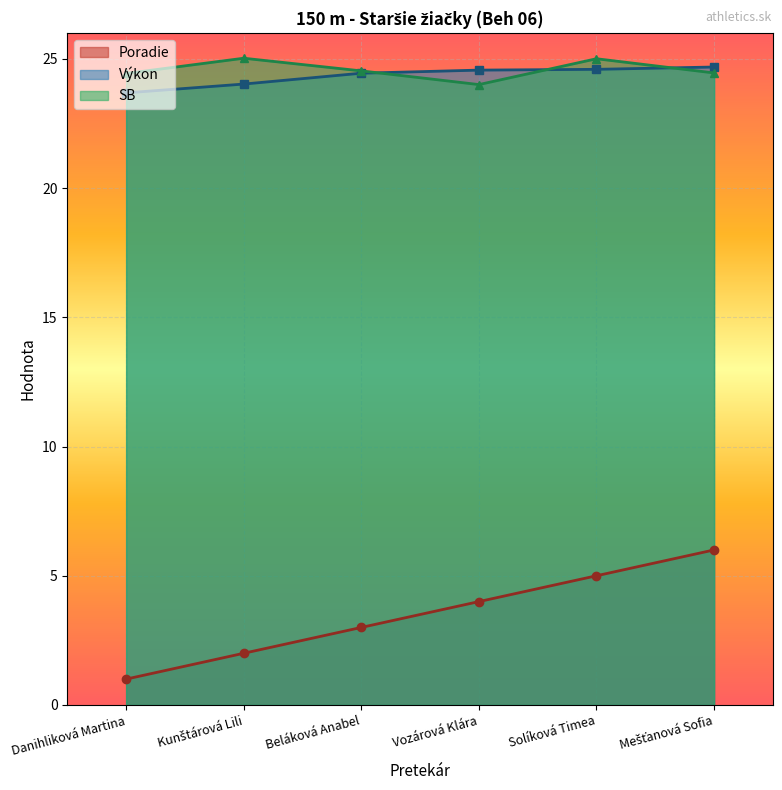

What is the value of the Poradie point at the 6th from the left?

6.0